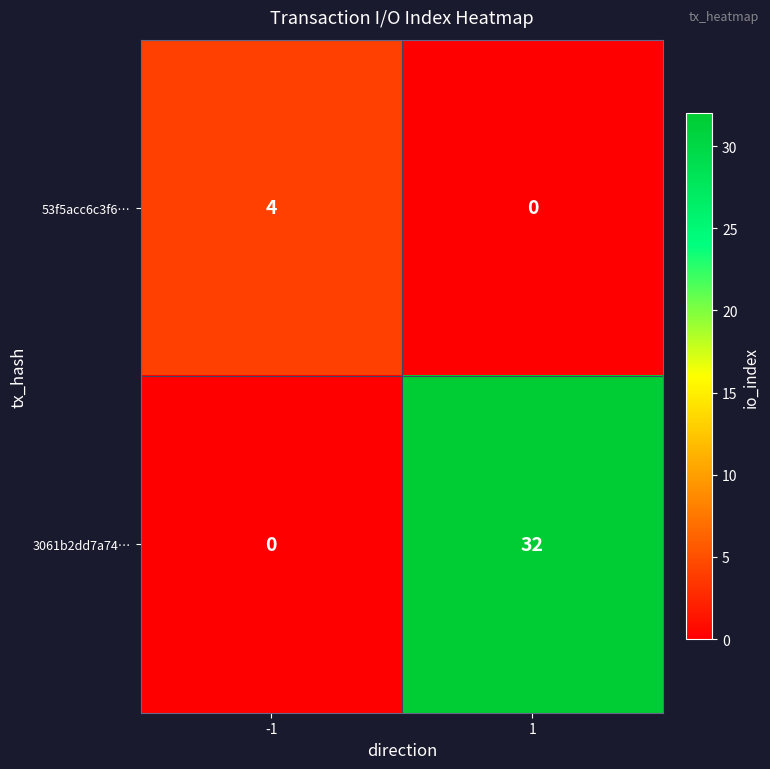

Count the number of data series in this chart.

2